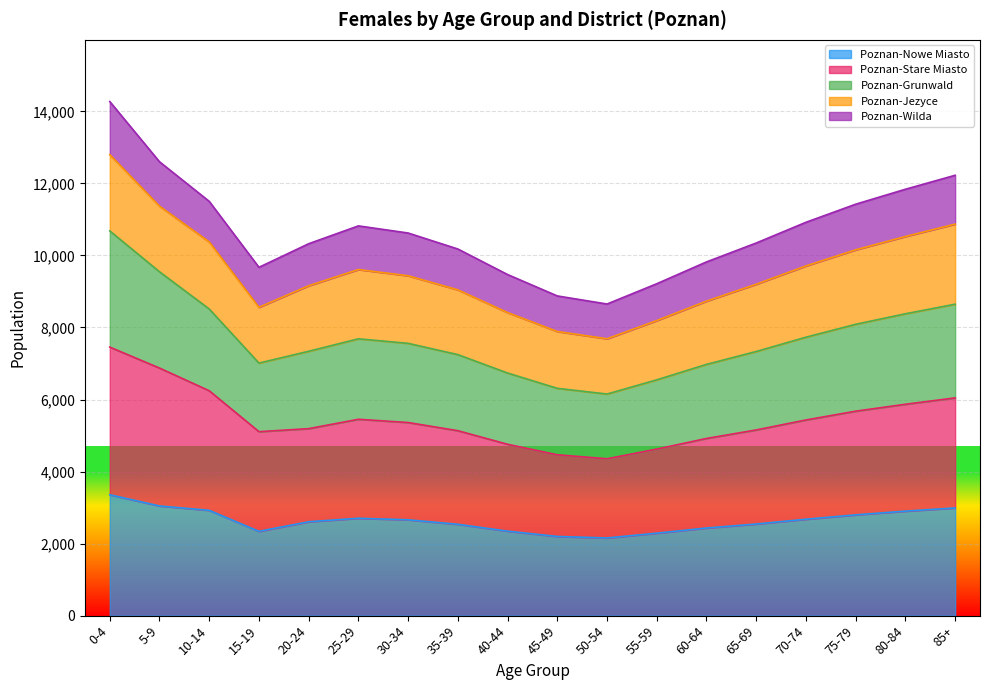

What is the total value across all series at 35-39?

10178